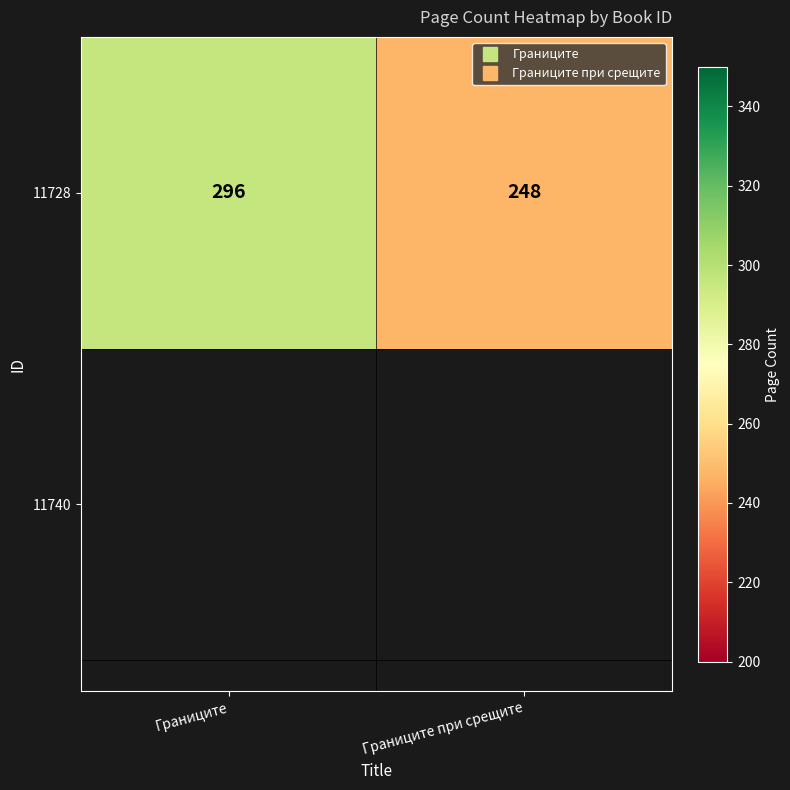

Reading right to left, transcribe all the data shown in this chart.

248	296